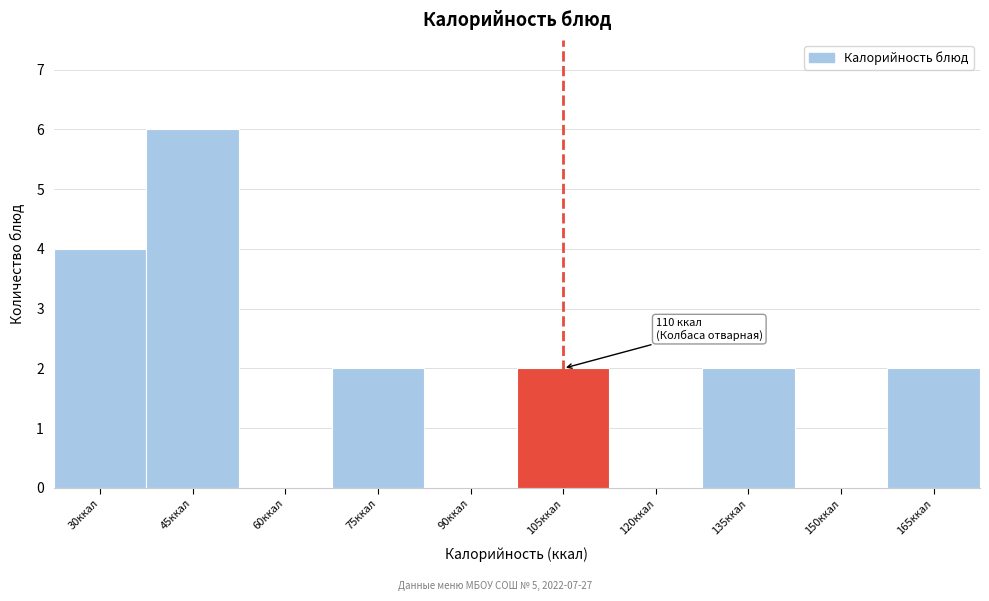

Reading left to right, extract all data points from this chart.

30ккал=4	45ккал=6	60ккал=0	75ккал=2	90ккал=0	105ккал=2	120ккал=0	135ккал=2	150ккал=0	165ккал=2